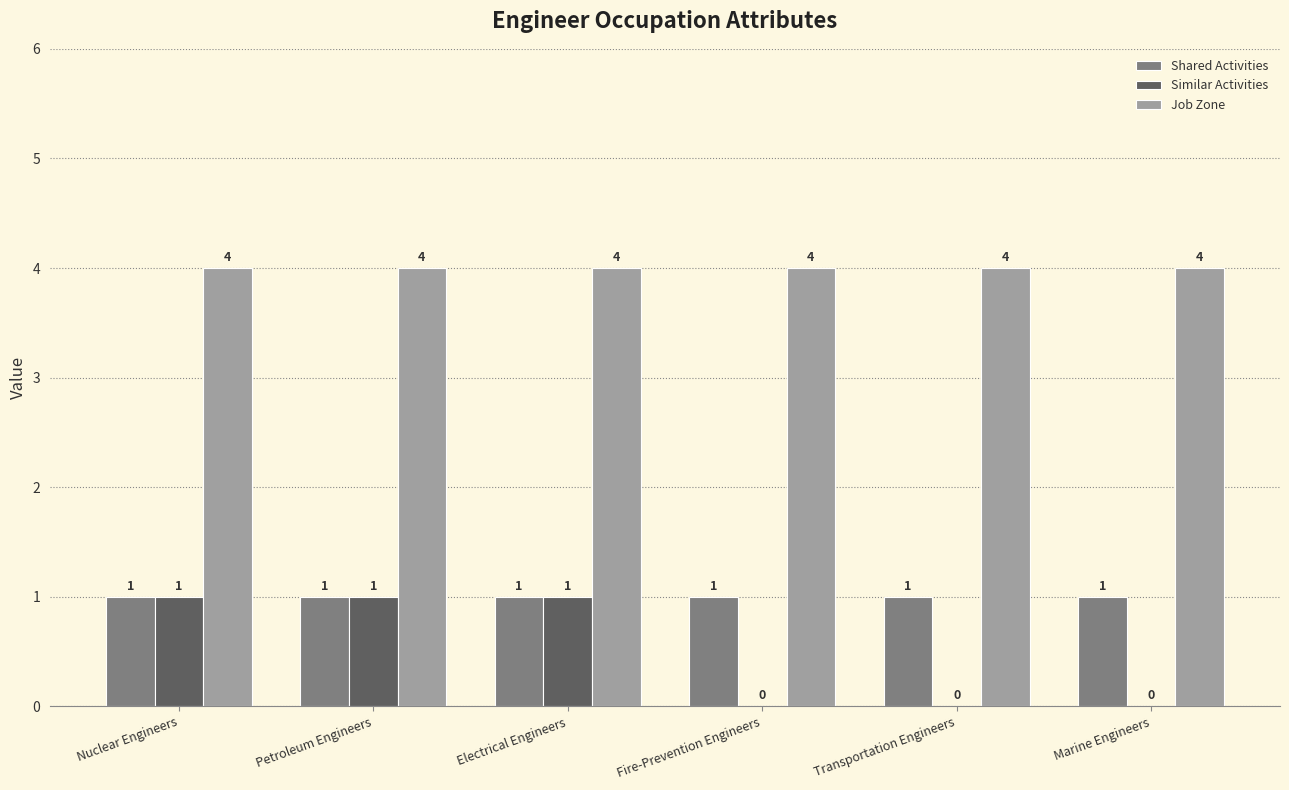

What is the sum of all Job Zone values?

24